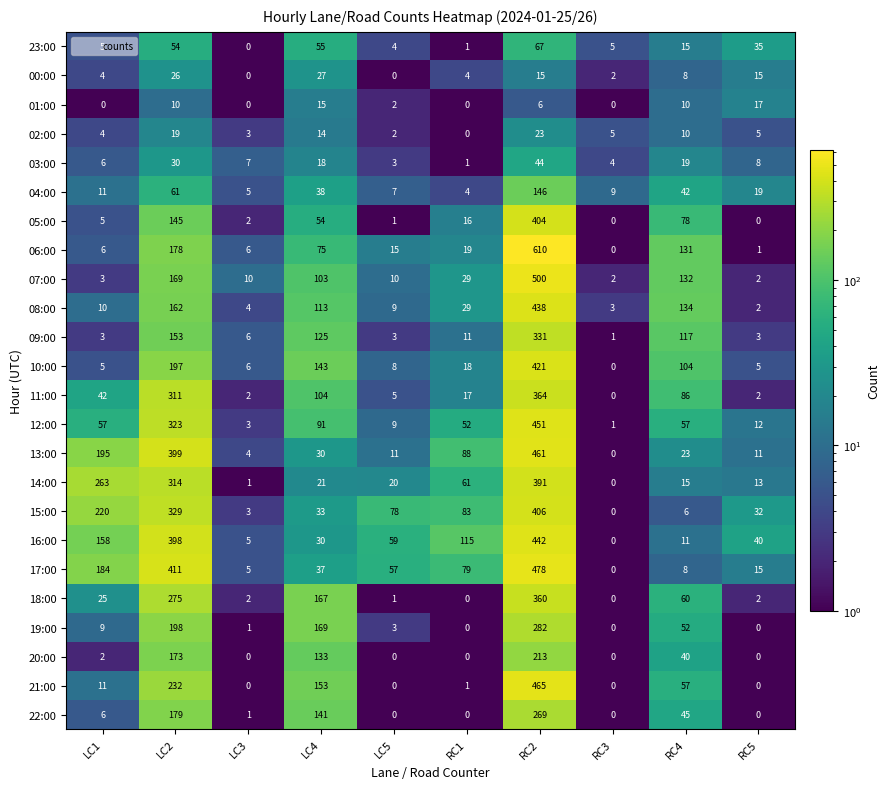

Read the 04:00 value at LC4, to the nearest 5.

40